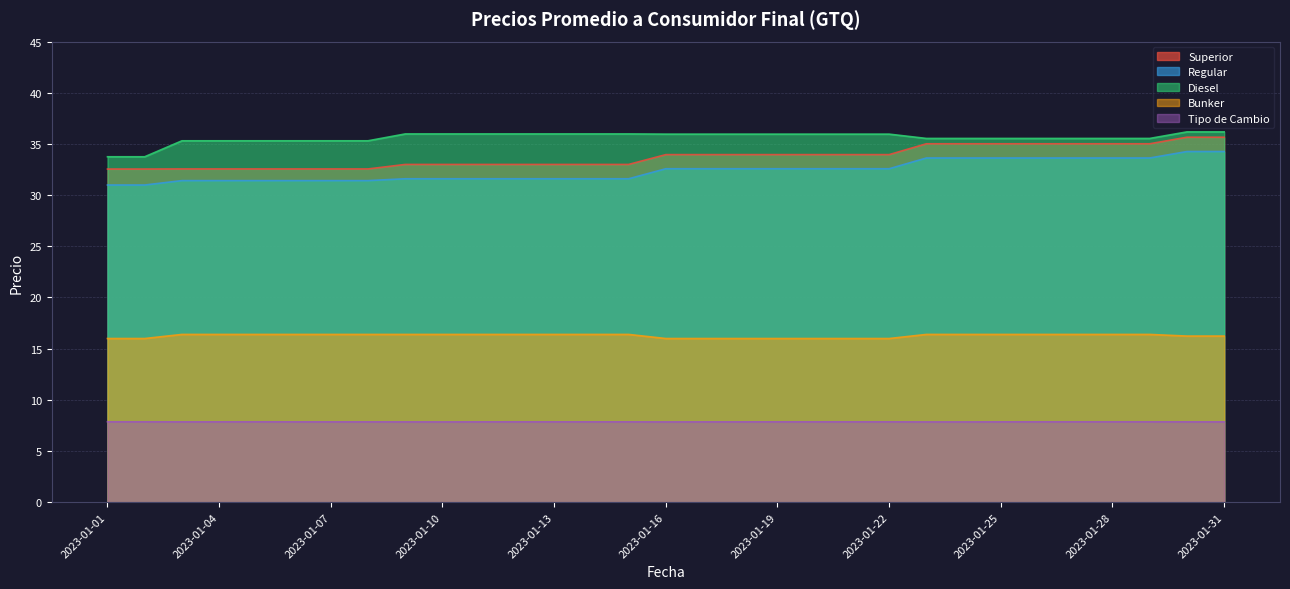

At which label does Diesel first exceed 35?

2023-01-03